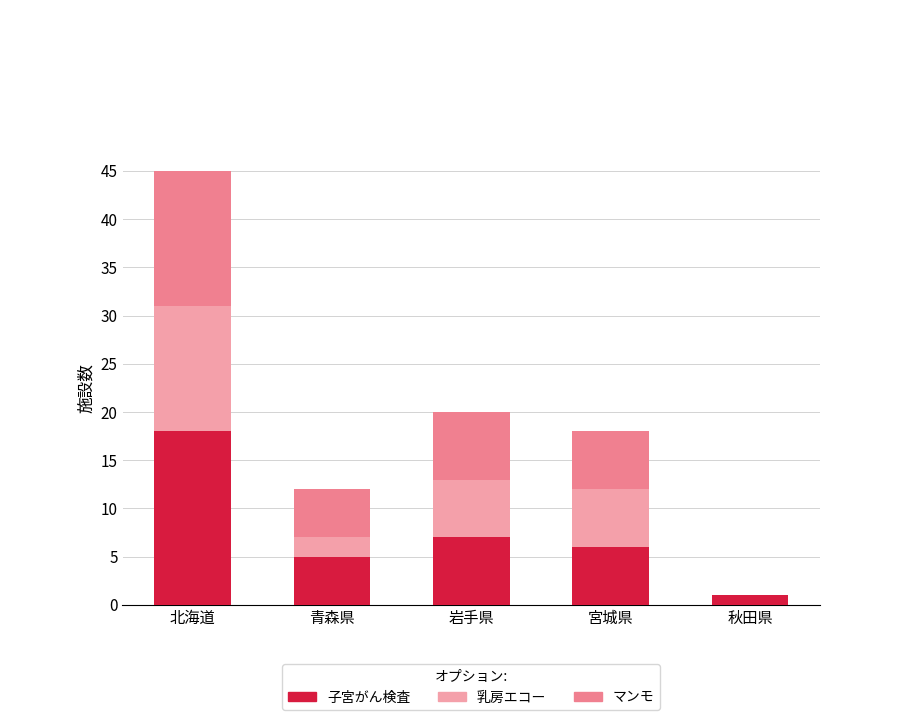

Are the bars grouped side by side (vs. stacked)?

Yes